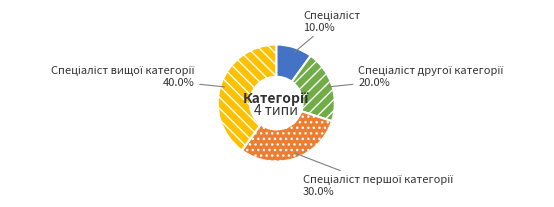

Is there any slice that represents more than half of the pie?

No